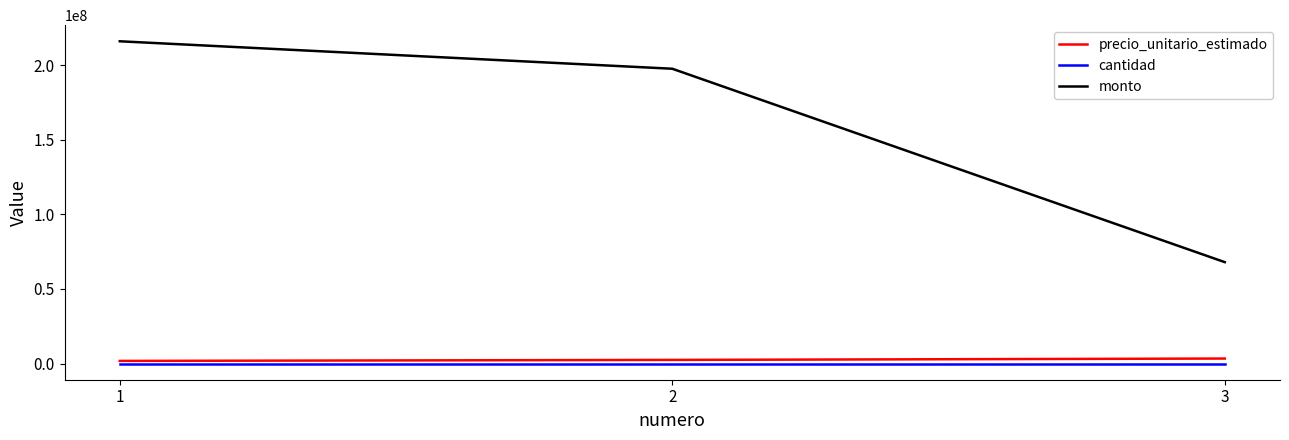

What is the highest value of the monto series?

216000000